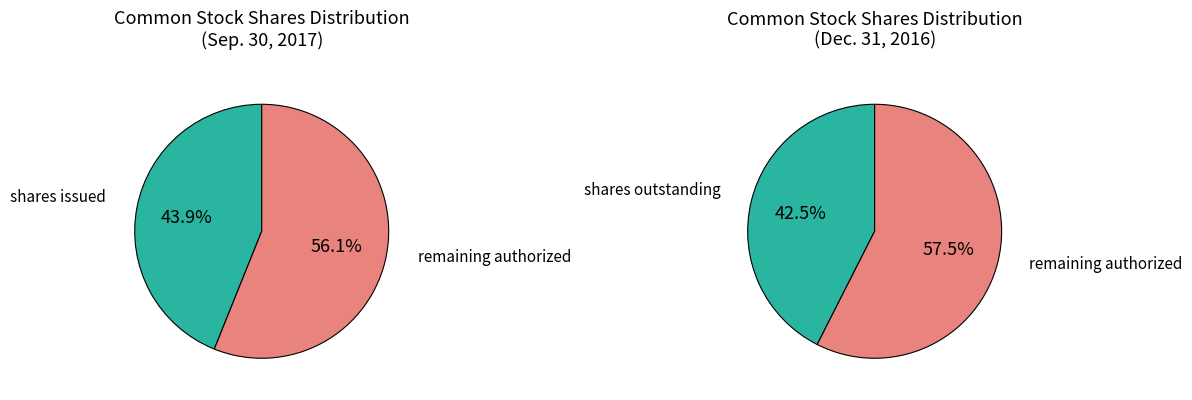

Approximately how many times larger is the value at Common stock, shares authorized compared to Common stock, shares issued?

2.3